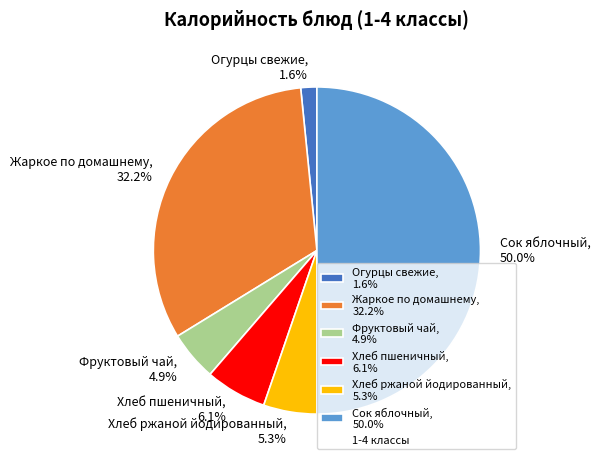

Does Жаркое по домашнему, 32.2% represent more than half of the total?

No